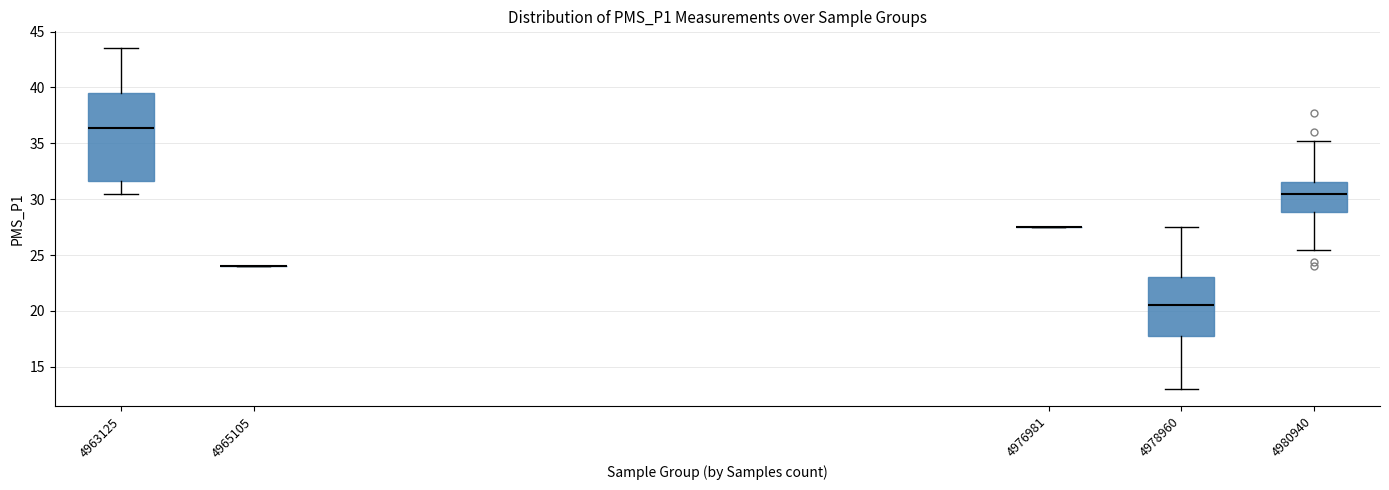

Reading left to right, read every box against the y-axis: the position of its median line, the range the box covers, and the ends of its whiskers. The values are not printed on the chart, so give them approximately, as read against the axis.

4963125: median 36.5, box 31.5 to 39.5, whiskers 30.5 to 43.5
4965105: box collapsed to a line at 24.0, whiskers 24.0 to 24.0
4976981: box collapsed to a line at 27.5, whiskers 27.5 to 27.5
4978960: median 20.5, box 18.0 to 23.0, whiskers 13.0 to 27.5
4980940: median 30.5, box 29.0 to 31.5, whiskers 25.5 to 35.5